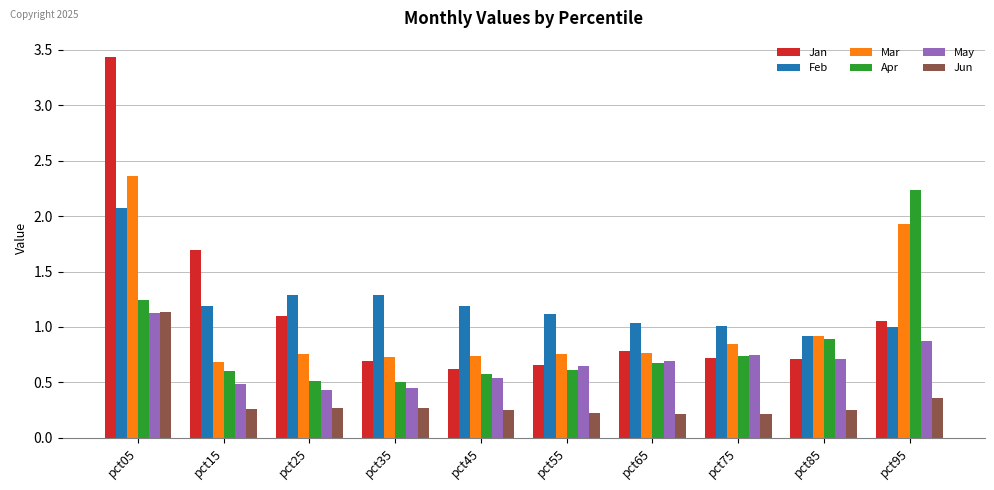

What is the difference between the maximum and minimum values in the Apr series?

1.7